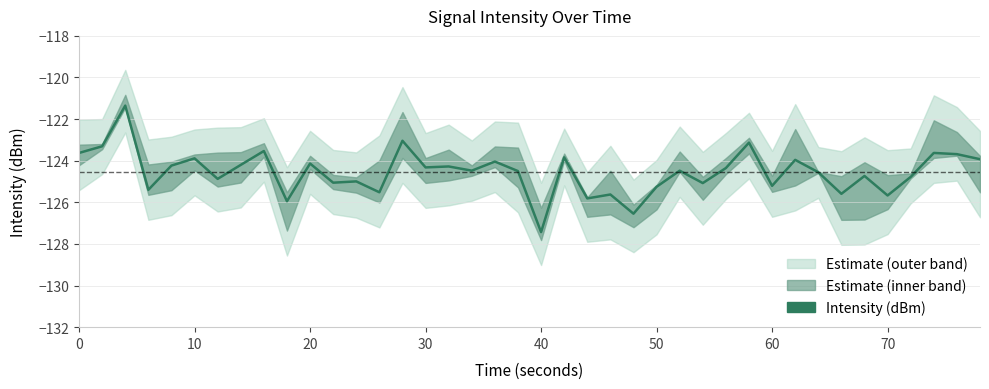

What is the difference between the maximum and second lowest values?

5.2